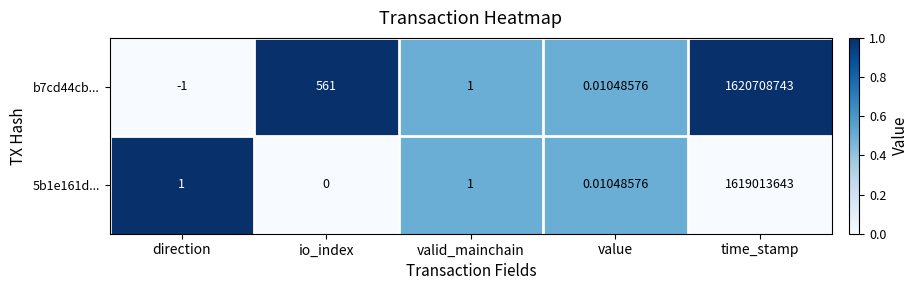

What is the maximum value shown in the chart?

1620708743.0